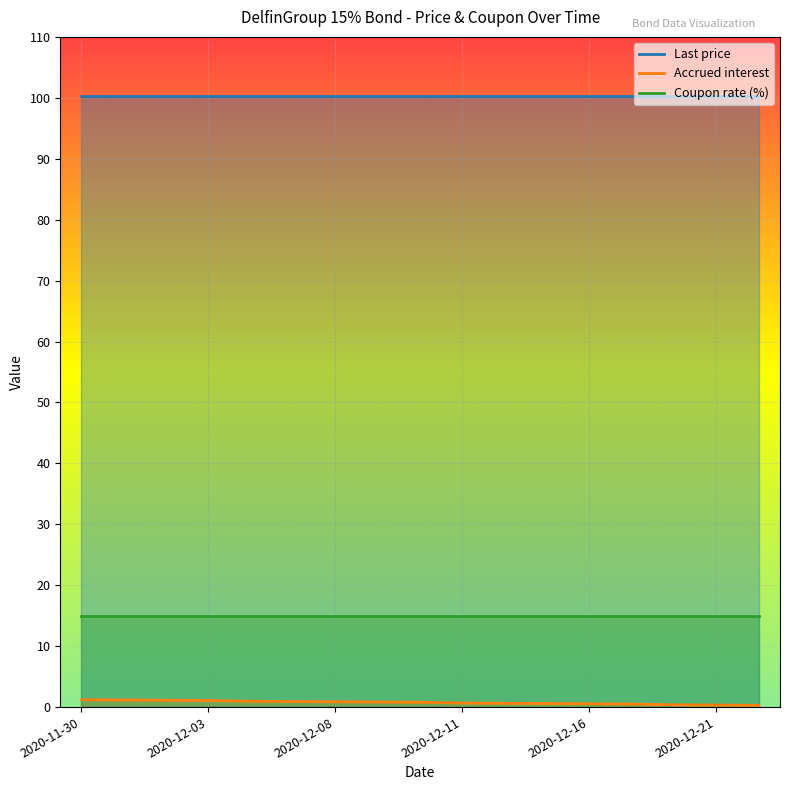

What is the minimum value shown in the chart?

0.3